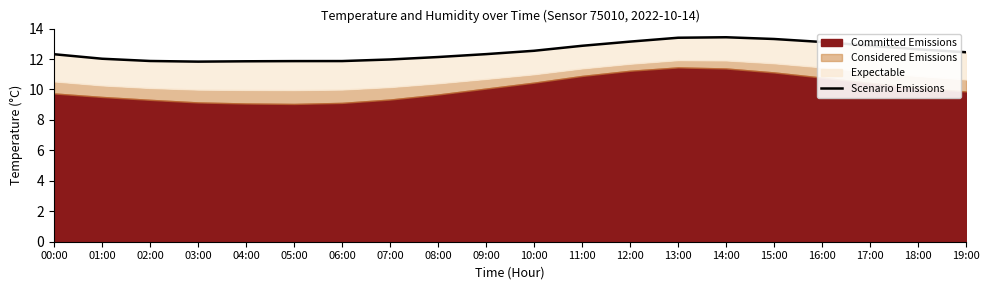

The chart shows a value of 12.6 at 18:00. True or false?

True